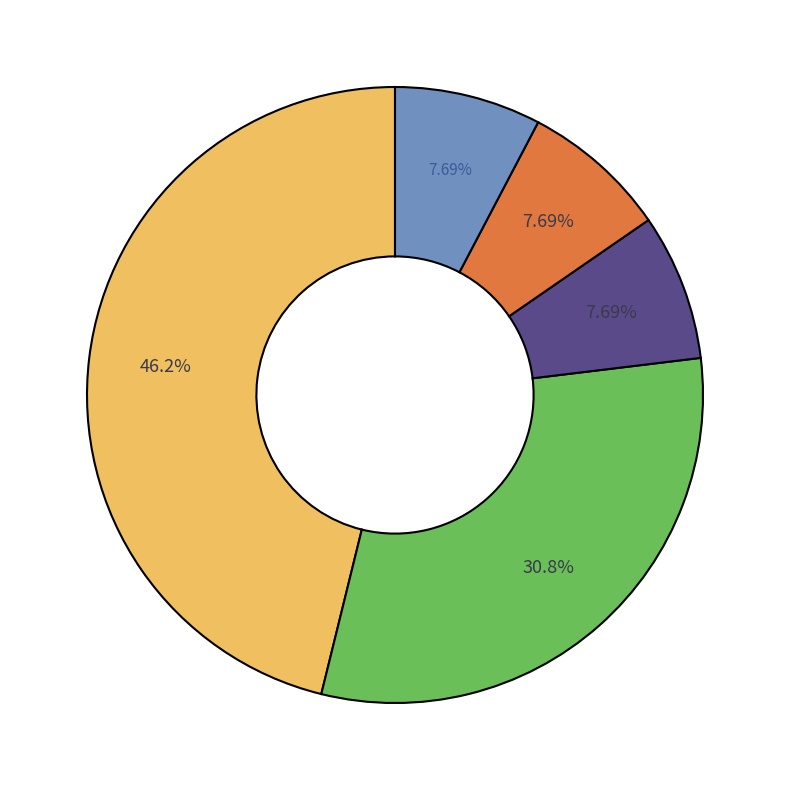

Is there a majority slice in this chart?

No